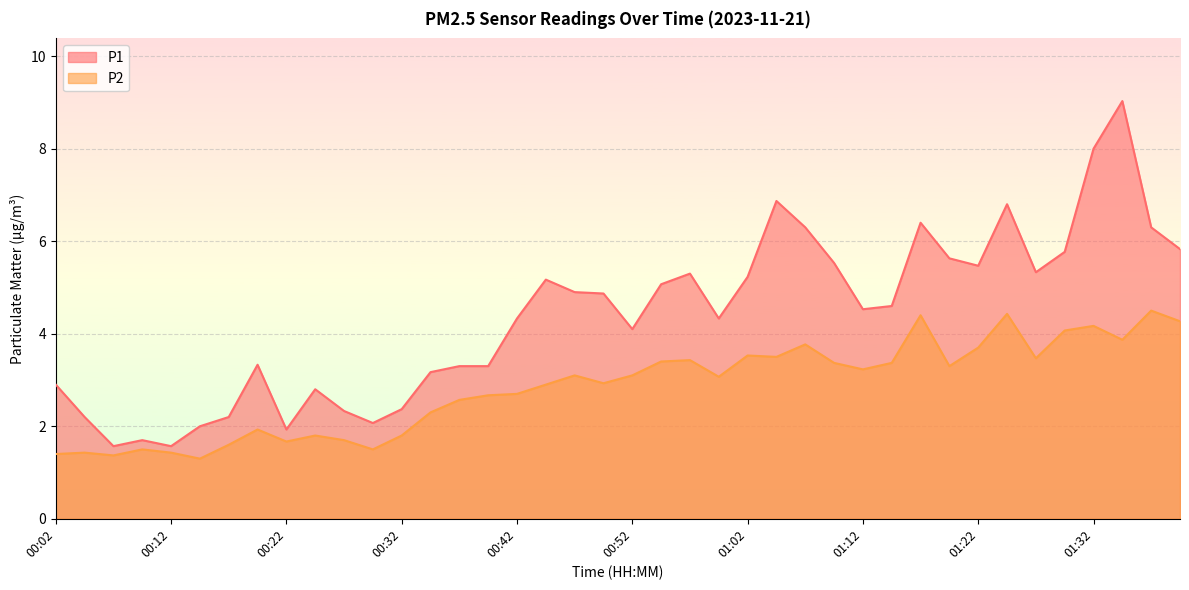

What is the value of the P2 point at the 2nd from the left?

1.4